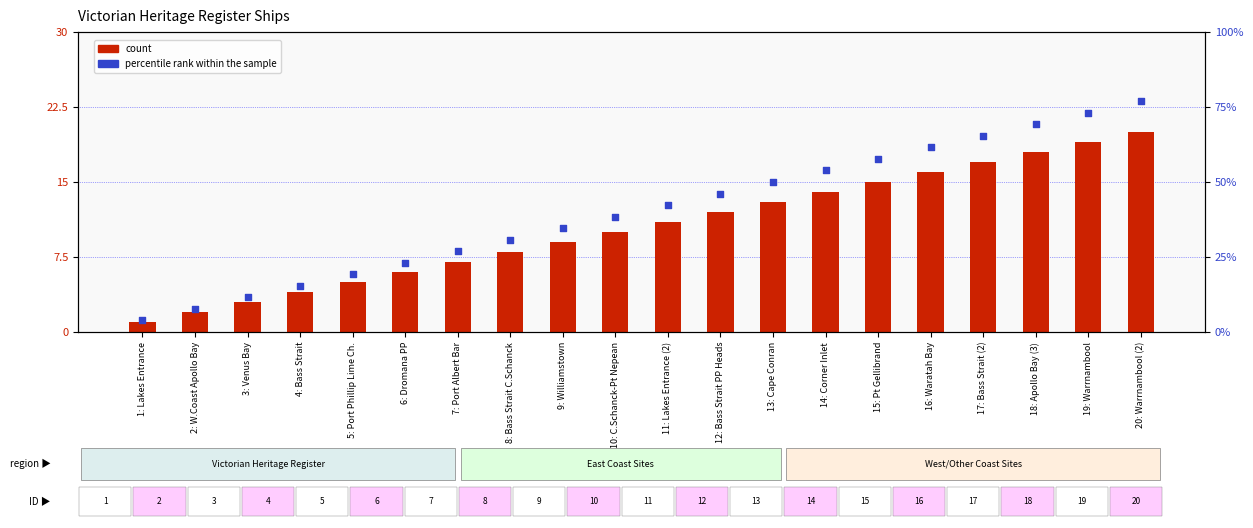

What is the ratio of the value at 11: Lakes Entrance (2) to the value at 9: Williamstown?

1.2